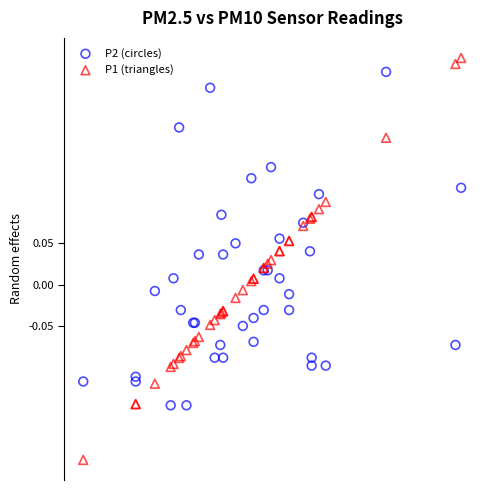

What is the X range (max minus min) for the scatter plot?

0.5